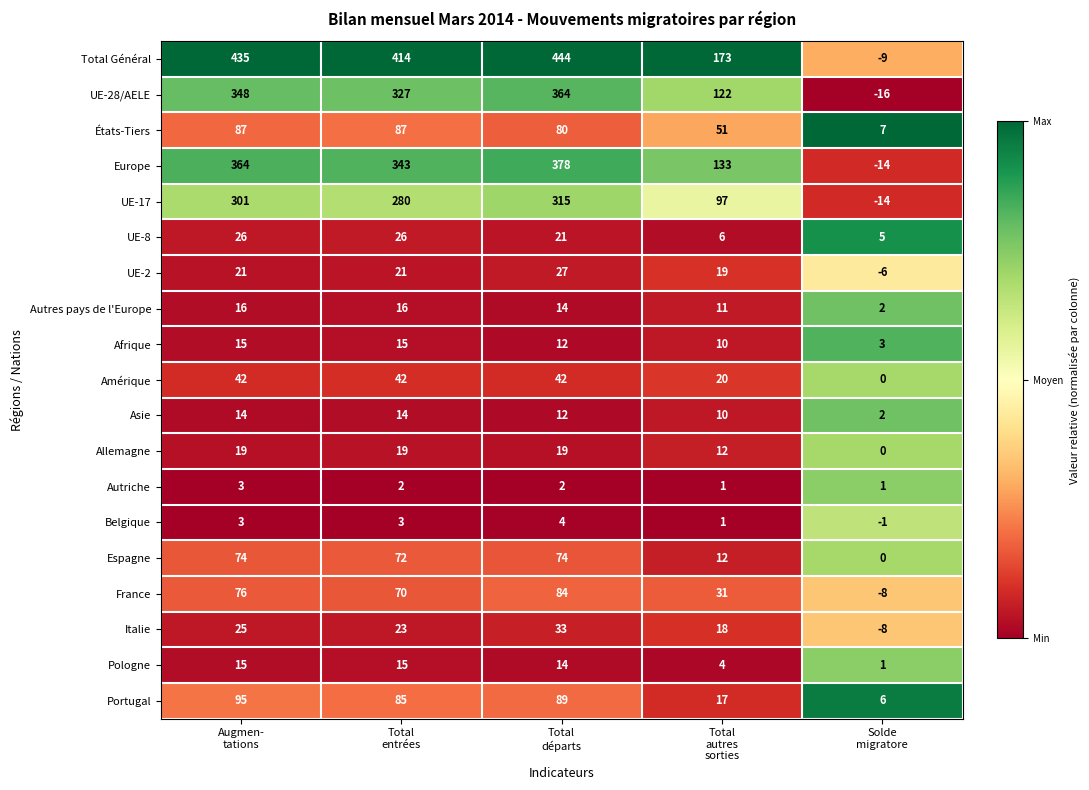

Between Augmen-
tations and Total
départs, which series saw the biggest shift?

UE-28/AELE